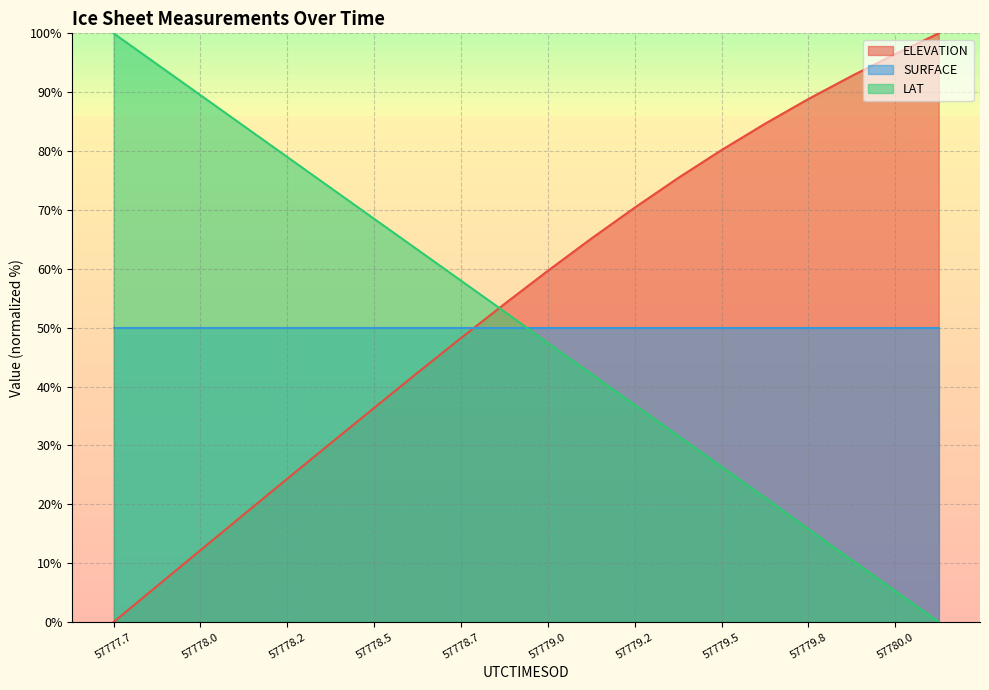

Does the chart display data point markers on the line(s)?

No